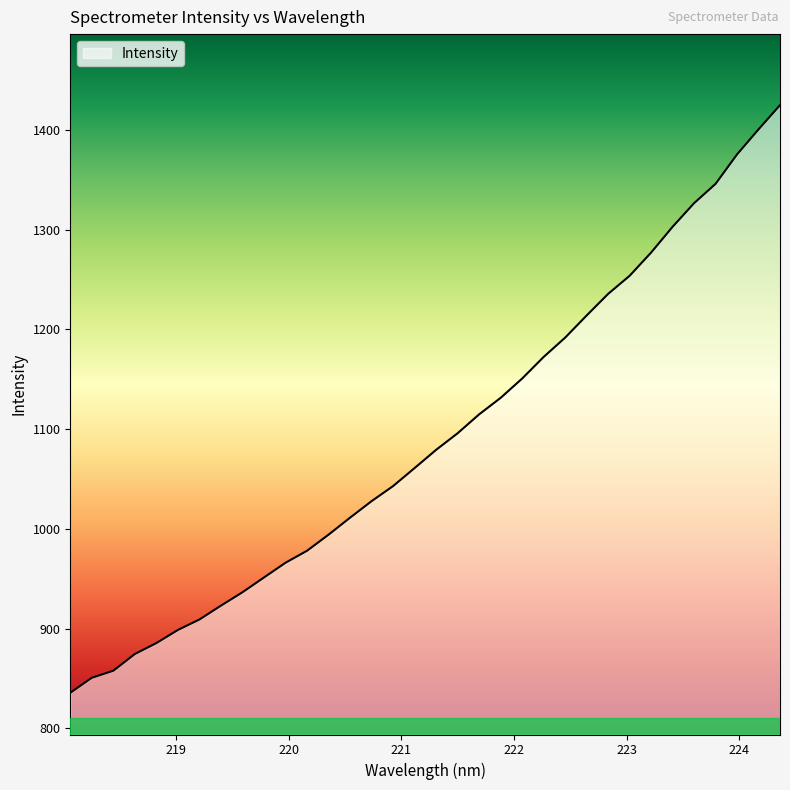

What is the greatest value displayed?

1424.7